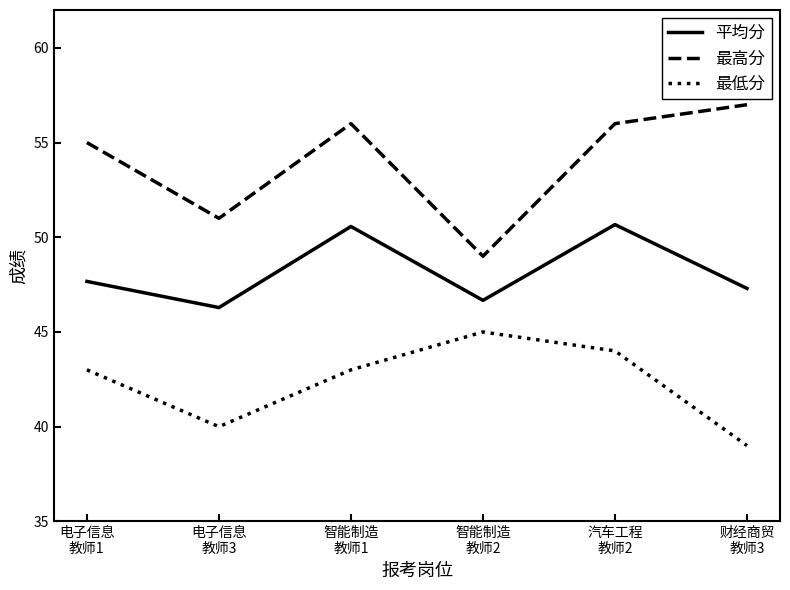

True or false: 平均分 and 最高分 cross at least once.

False